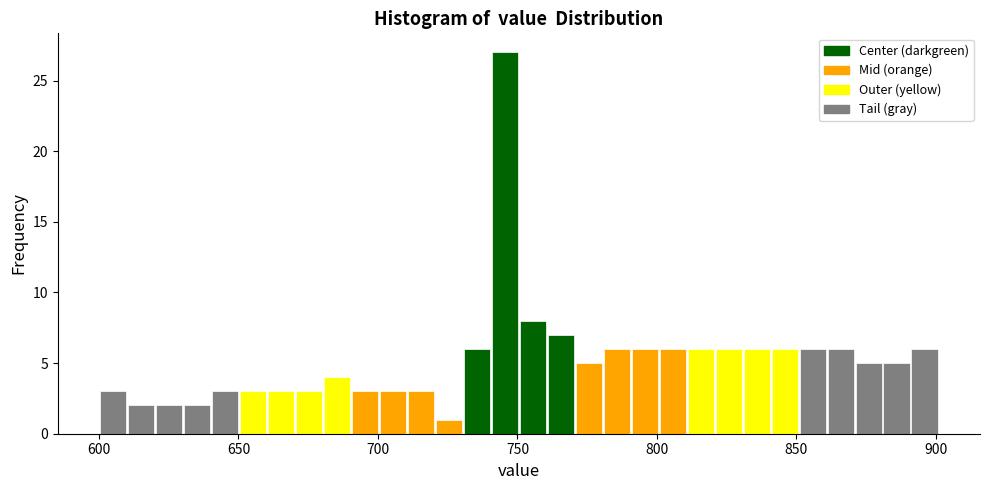

Read against the x-axis, roughly where is the centre of the tallest bar?

745